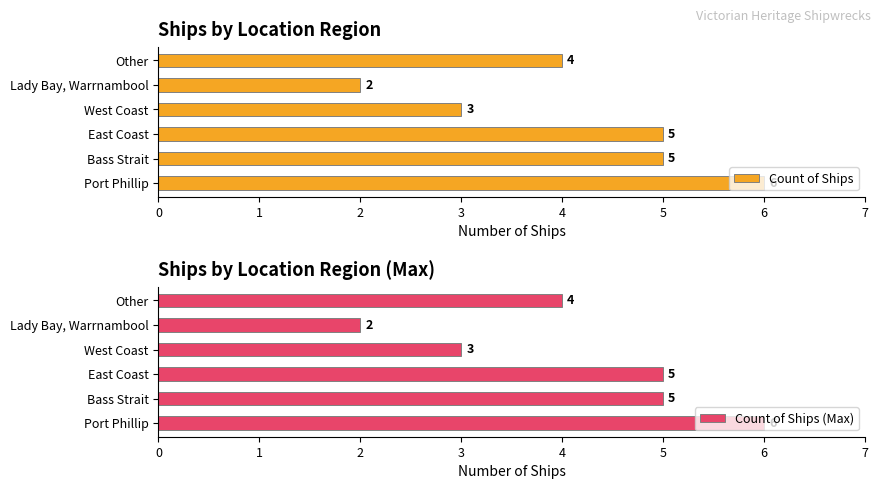

How many groups of bars are there?

6